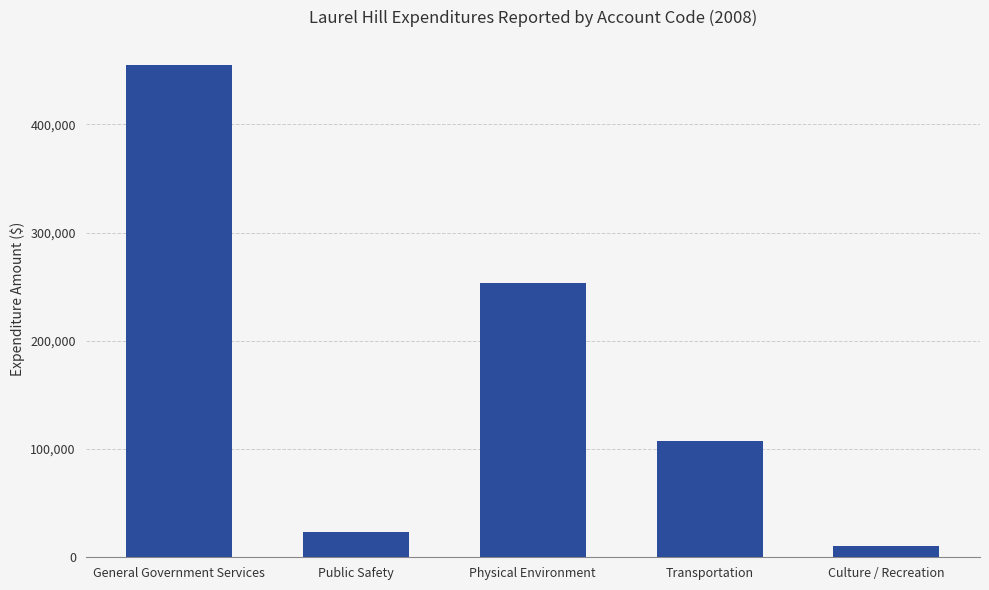

The chart shows a value of 253339 at Physical Environment. True or false?

True